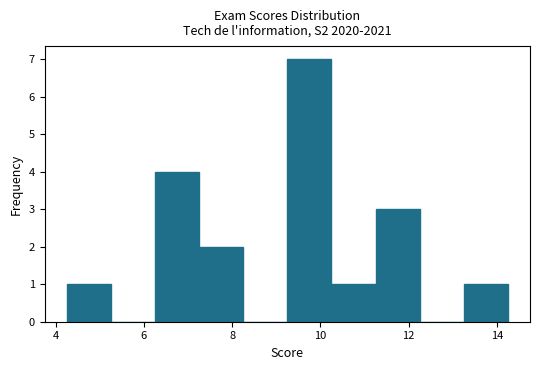

Reading left to right, transcribe this chart: for each bar, give the range it covers on the x-axis and its height. Neither the bar edges nor the heights are printed on the chart, so give them approximately, as read against the axes.

4.25 to 5.25: 1
5.25 to 6.25: 0
6.25 to 7.25: 4
7.25 to 8.25: 2
8.25 to 9.25: 0
9.25 to 10.25: 7
10.25 to 11.25: 1
11.25 to 12.25: 3
12.25 to 13.25: 0
13.25 to 14.25: 1